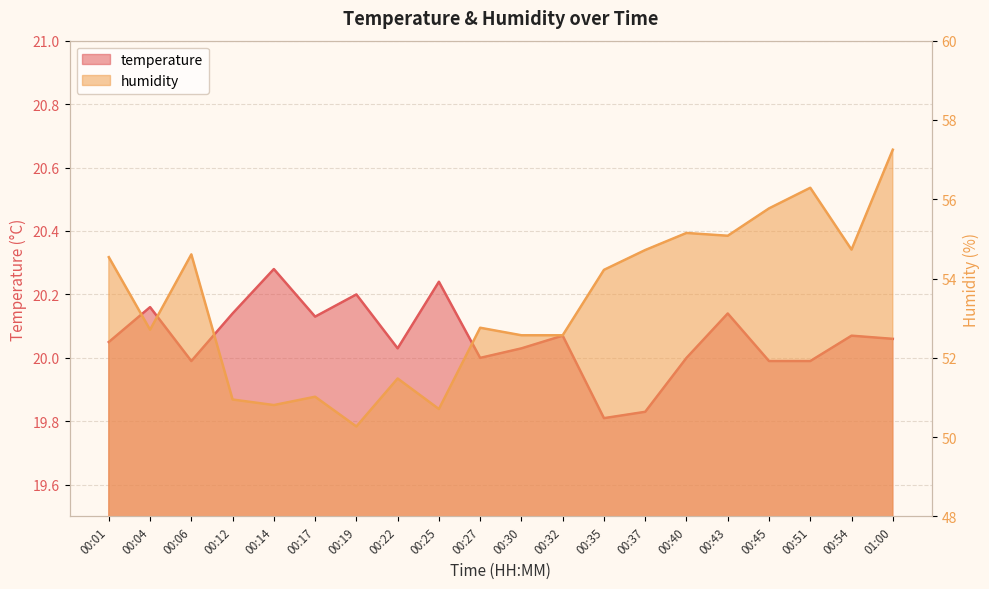

True or false: temperature and humidity intersect in this chart.

False